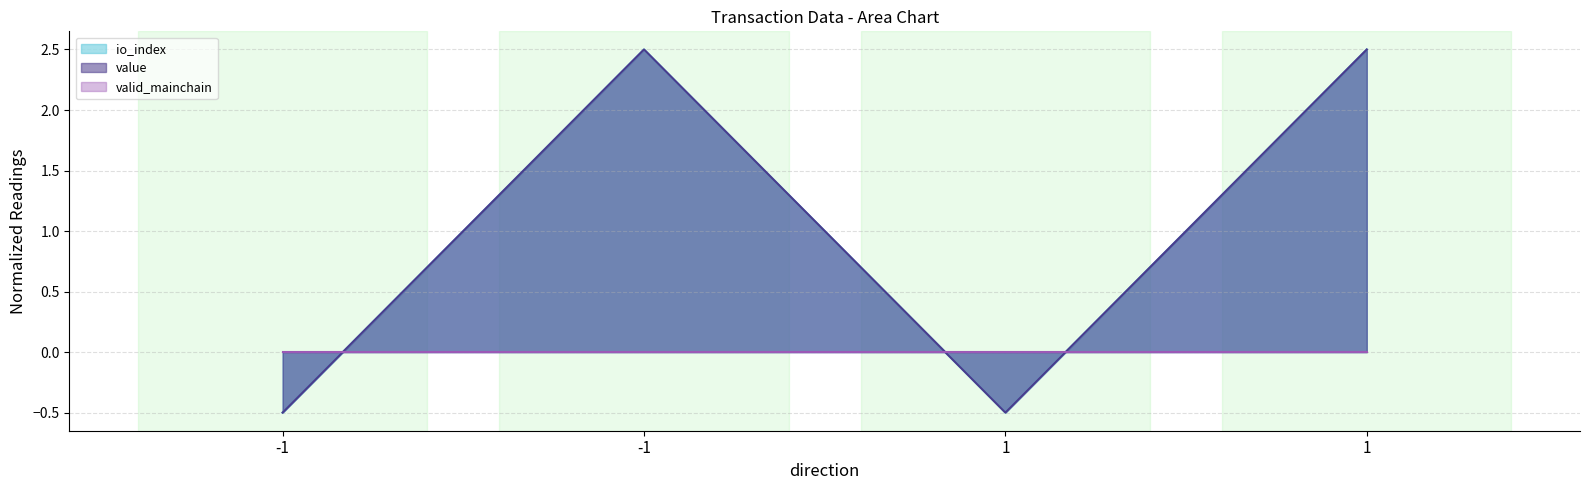

Is it true that io_index equals 3.3 at -1?

False